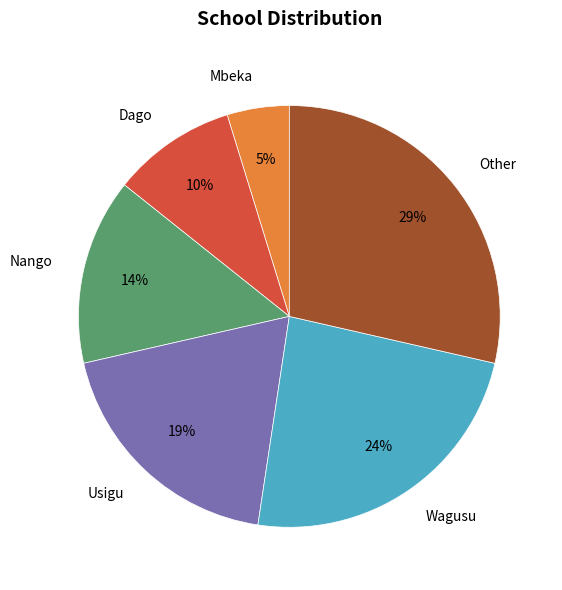

Do Wagusu and Nango together represent more than half of the pie?

No